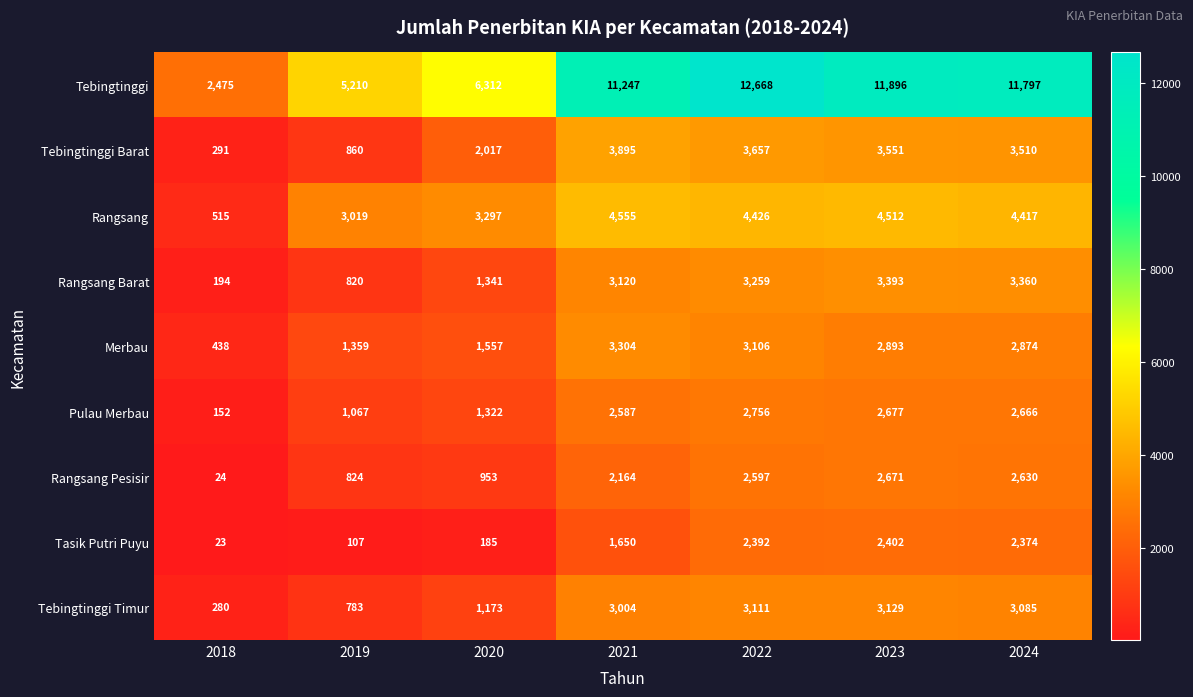

At which label is Tebingtinggi closest to 7571?

2020